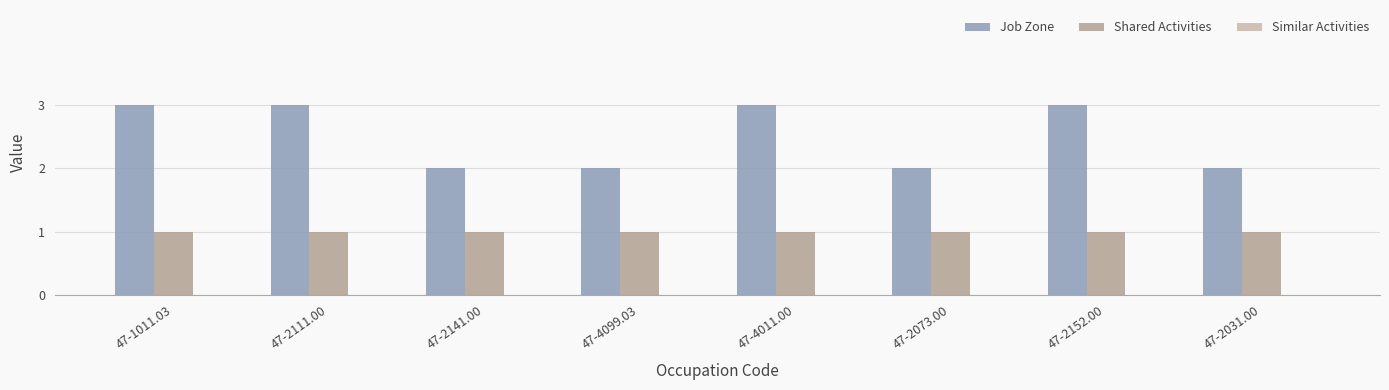

Count the number of data series in this chart.

2